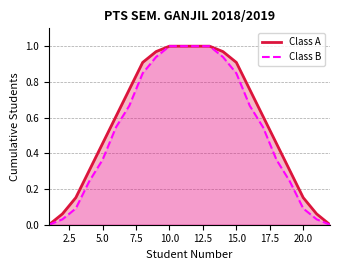

True or false: Class B and Class A cross at least once.

False